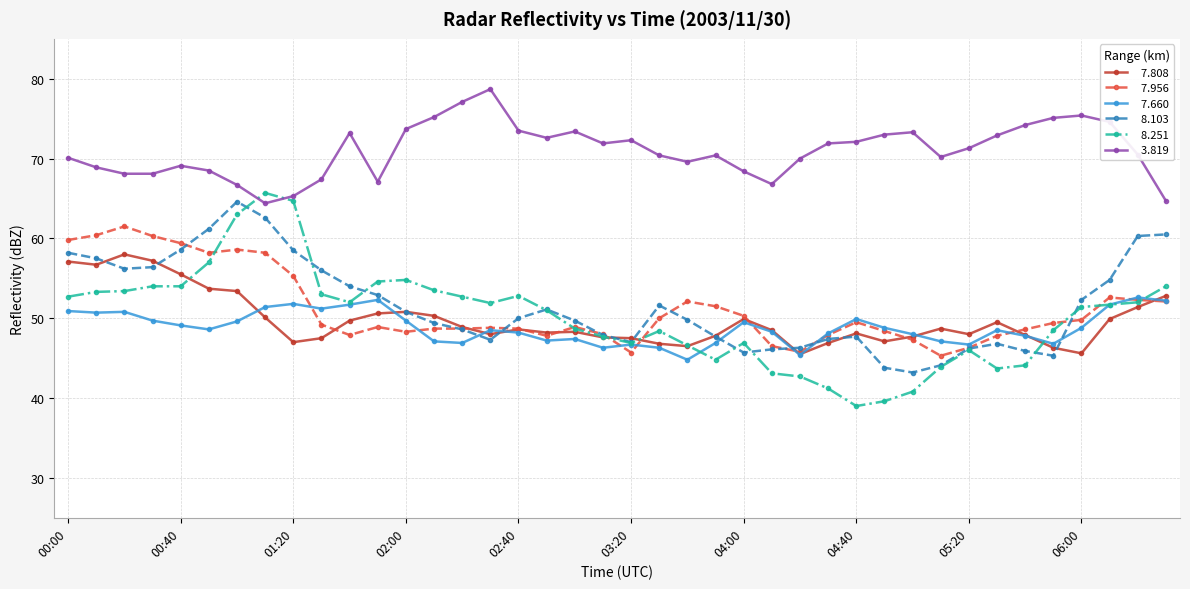

What is the minimum value shown in the chart?

39.0